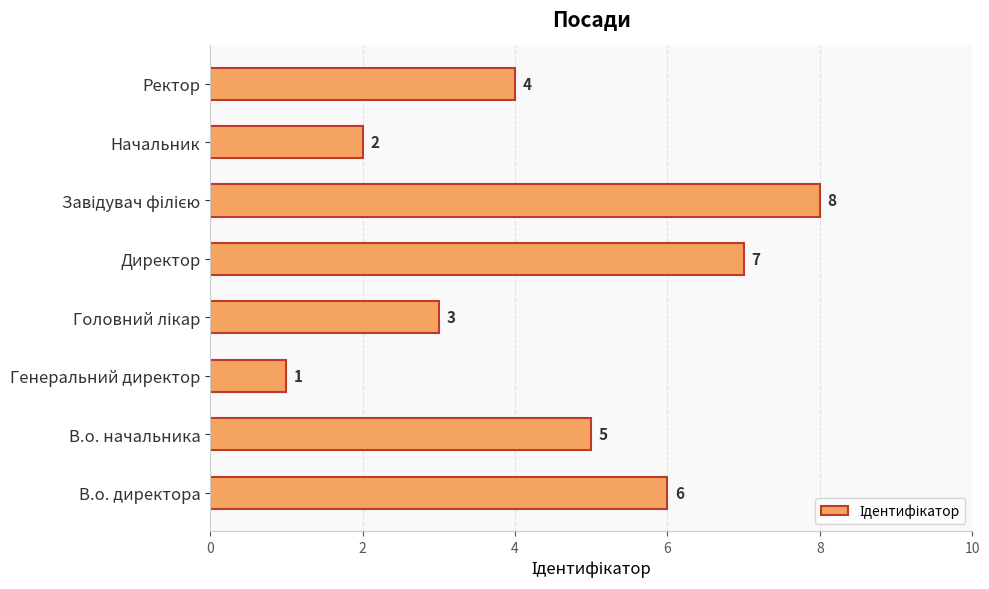

Which has a higher value, Директор or В.о. директора?

Директор